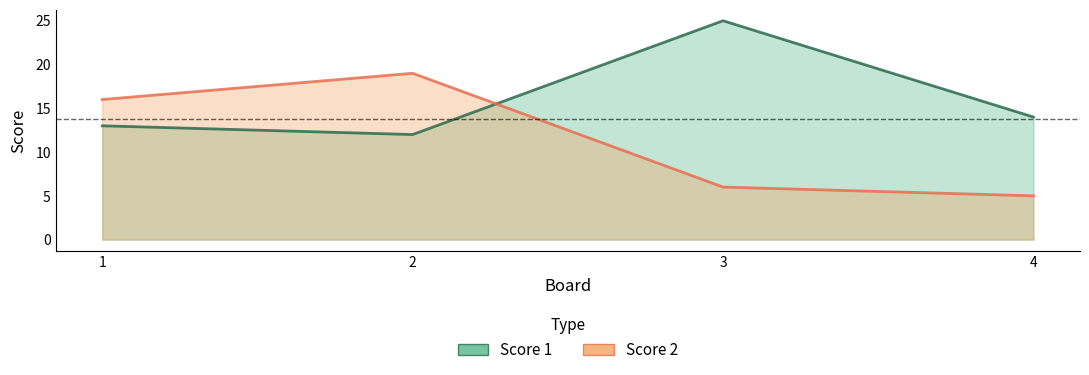

What is the value of the Score 2 point at the 3rd from the left?

6